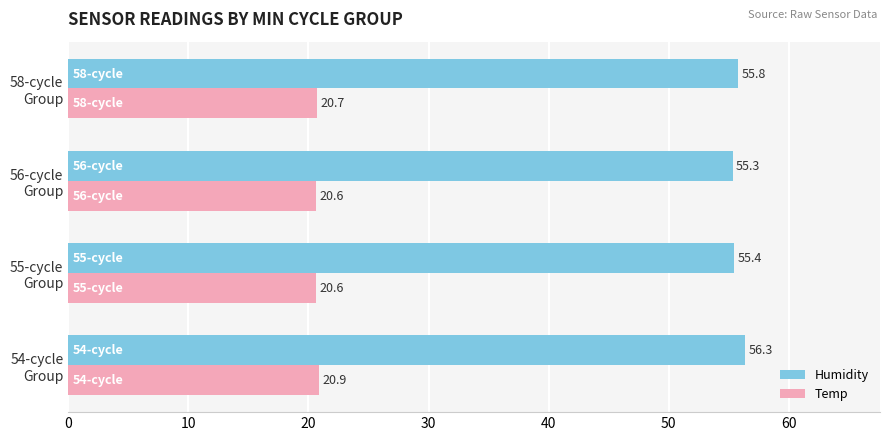

What is the minimum value for Humidity?

55.3